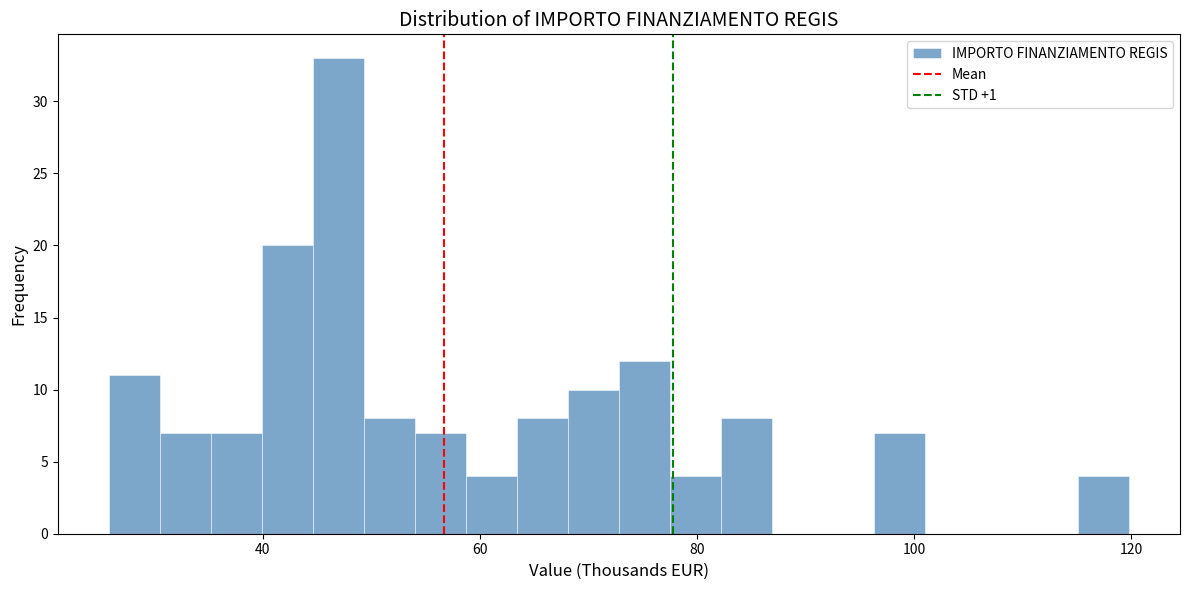

Around what value on the x-axis is the tallest bar? Give the approximate position of its centre, as read against the axis.

46